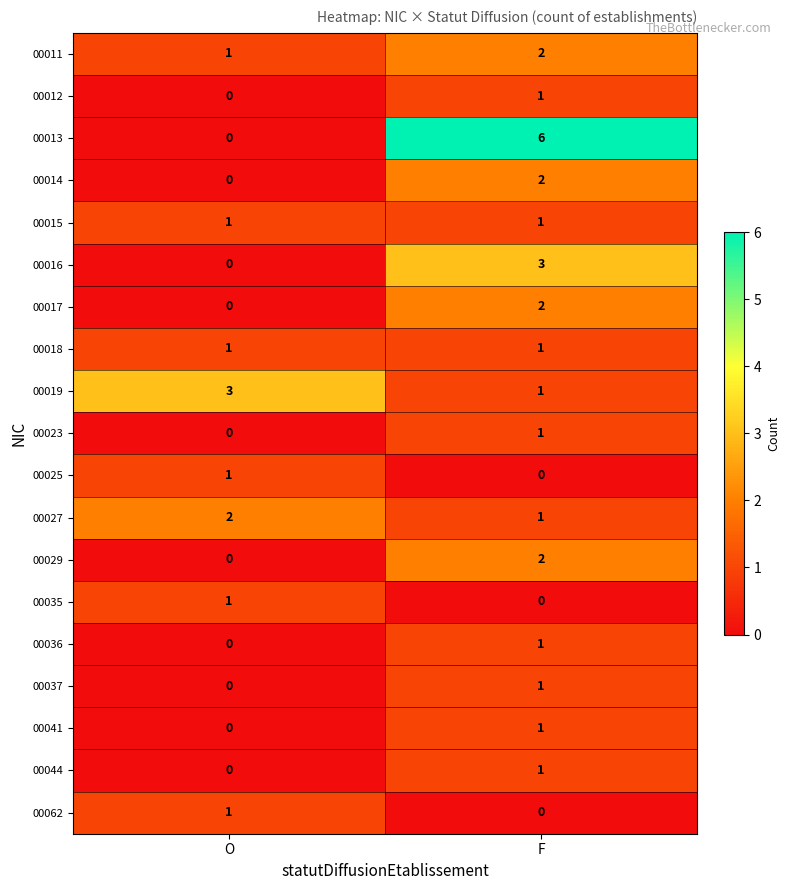

Between O and F, which series saw the biggest shift?

00013